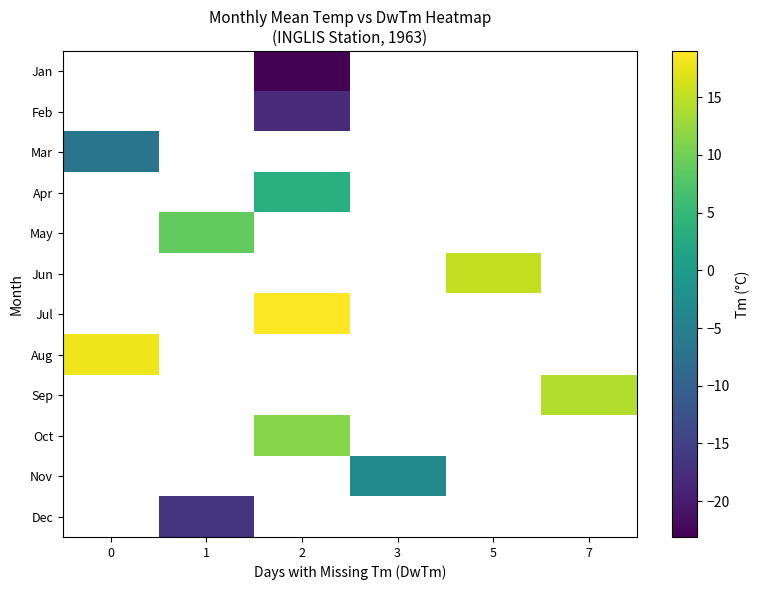

How many values in Oct are above zero?

1